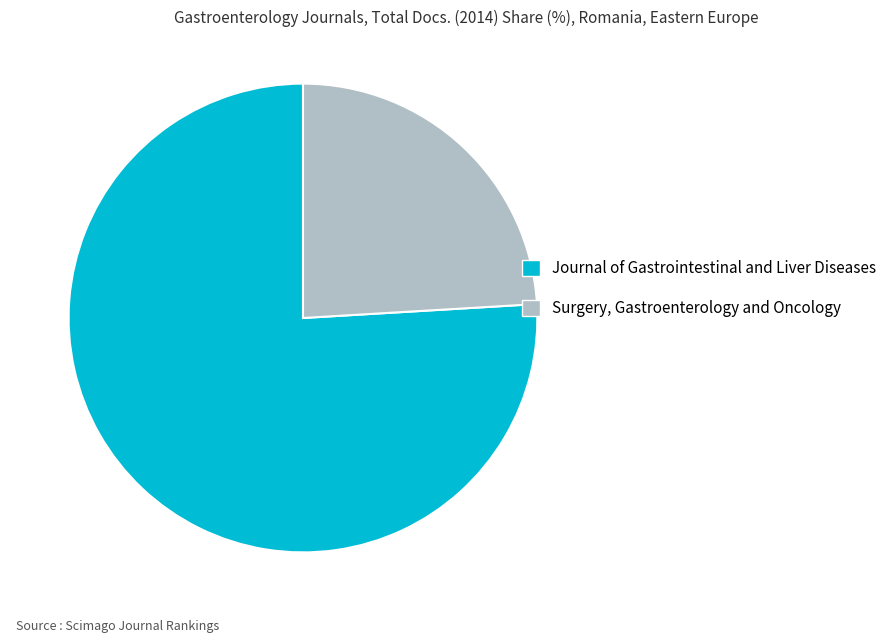

Count the number of slices in the pie.

2